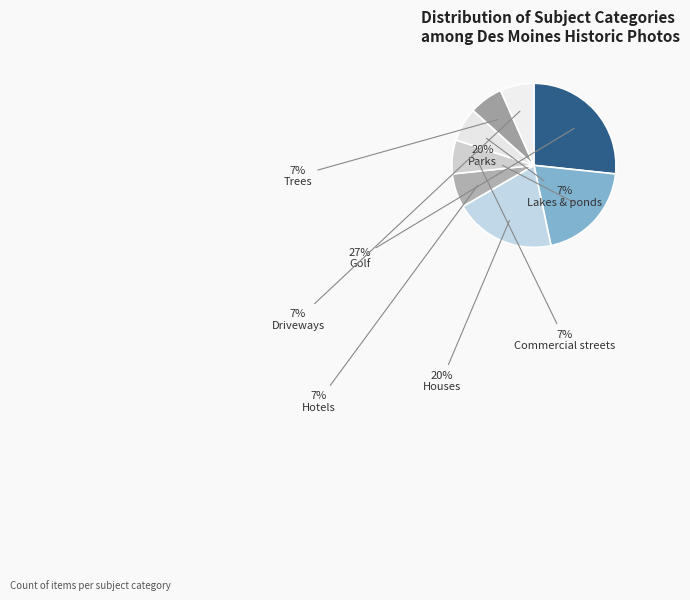

Which category has the smallest portion of the pie?

Hotels